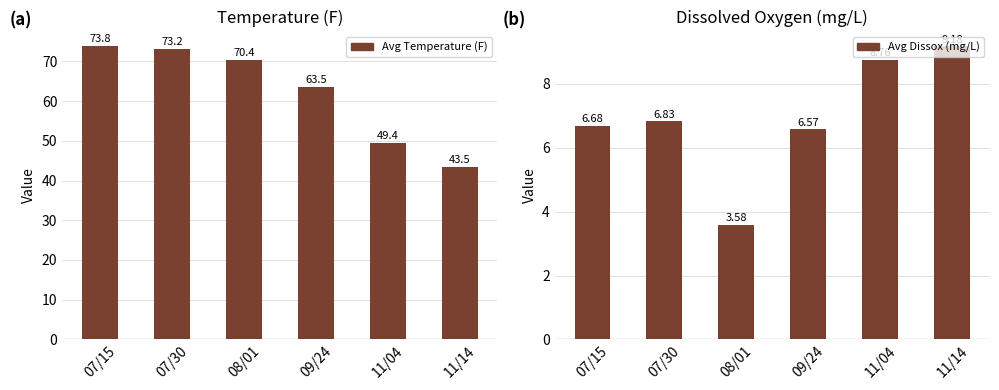

What is the label of the 1st bar from the left?

07/15